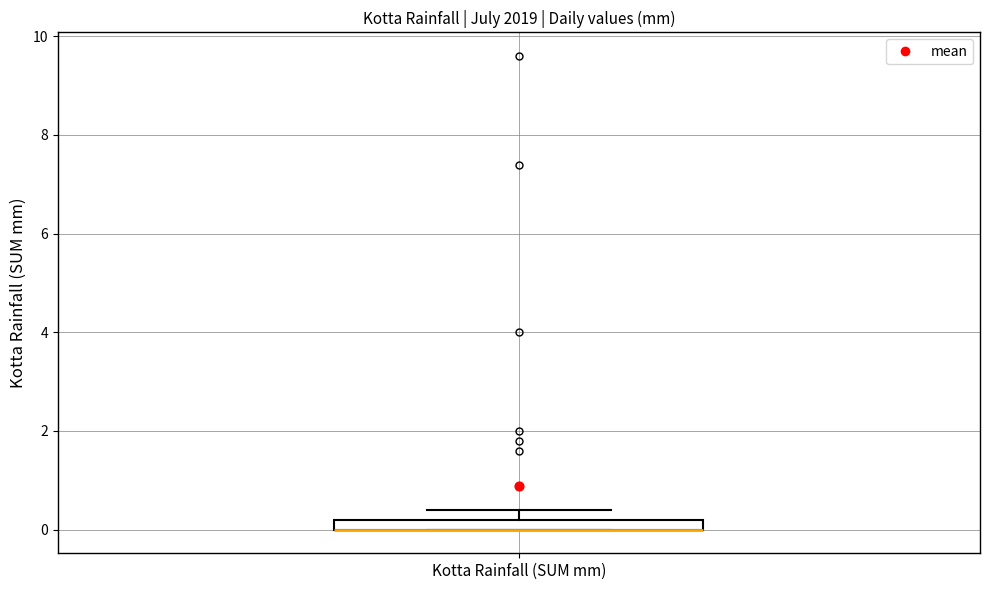

Where is the upper edge of the box for Kotta Rainfall (SUM mm) on the y-axis? The values are not printed on the chart, so give them approximately, as read against the axis.

0.2